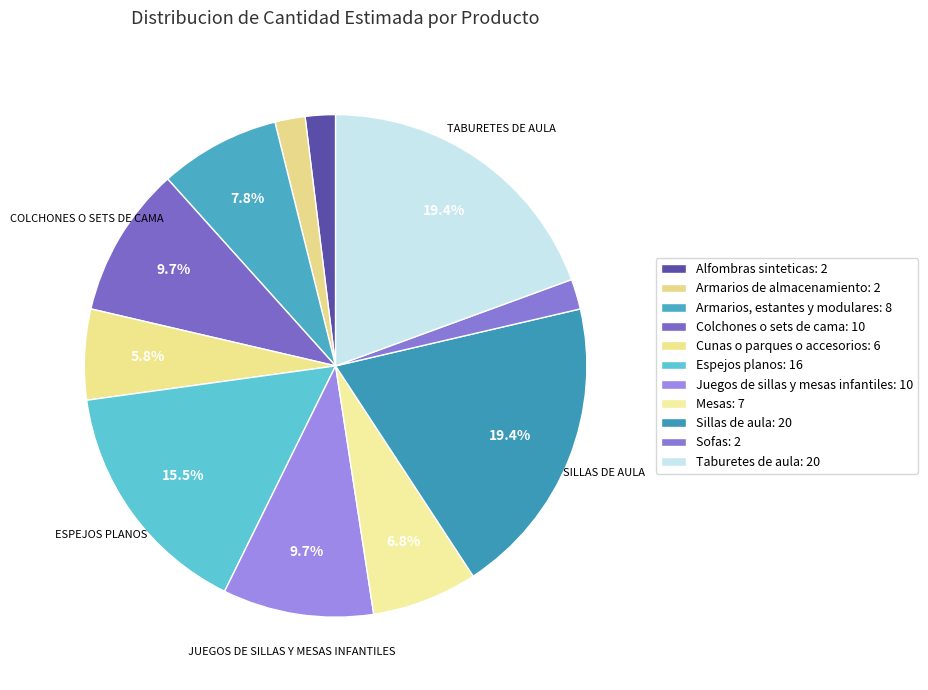

Count the number of slices in the pie.

11